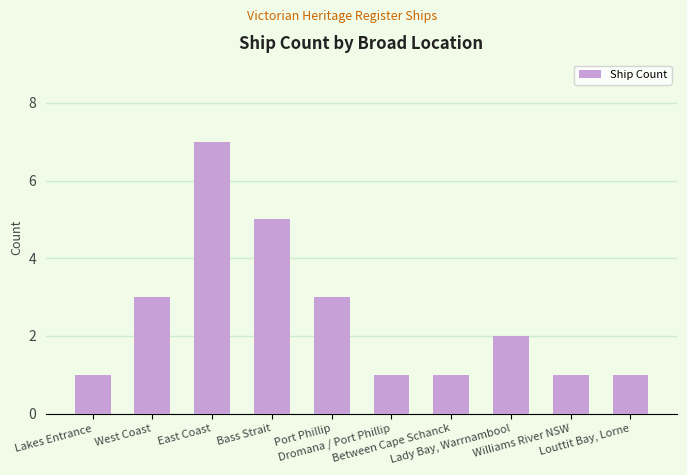

What is the ratio of the value at West Coast to the value at Dromana / Port Phillip?

3.0